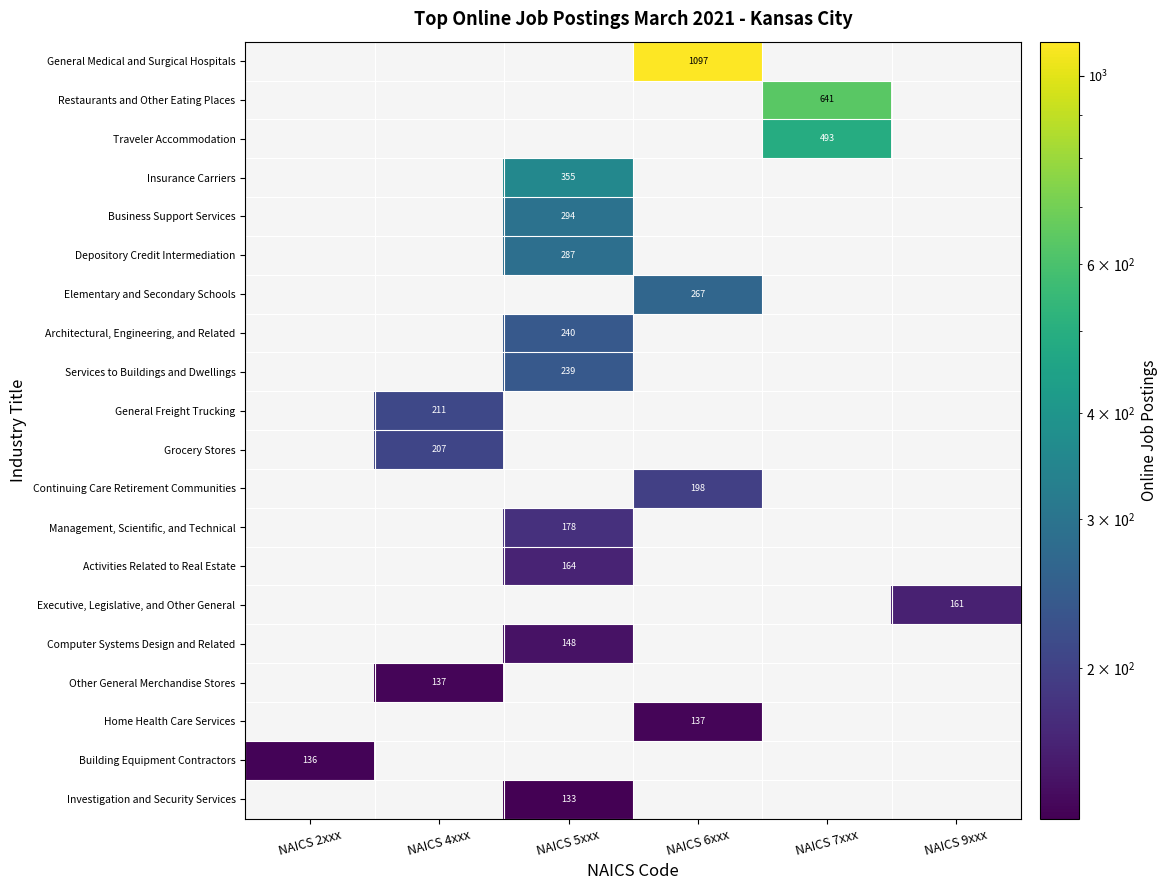

The value of Other General Merchandise Stores at NAICS 4xxx is 137. True or false?

True